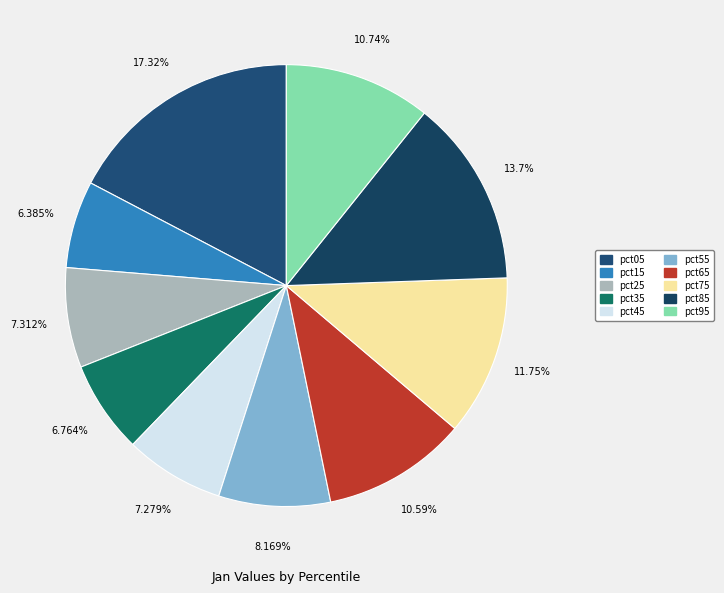

What percentage do pct95 and pct65 together represent?

21.3%